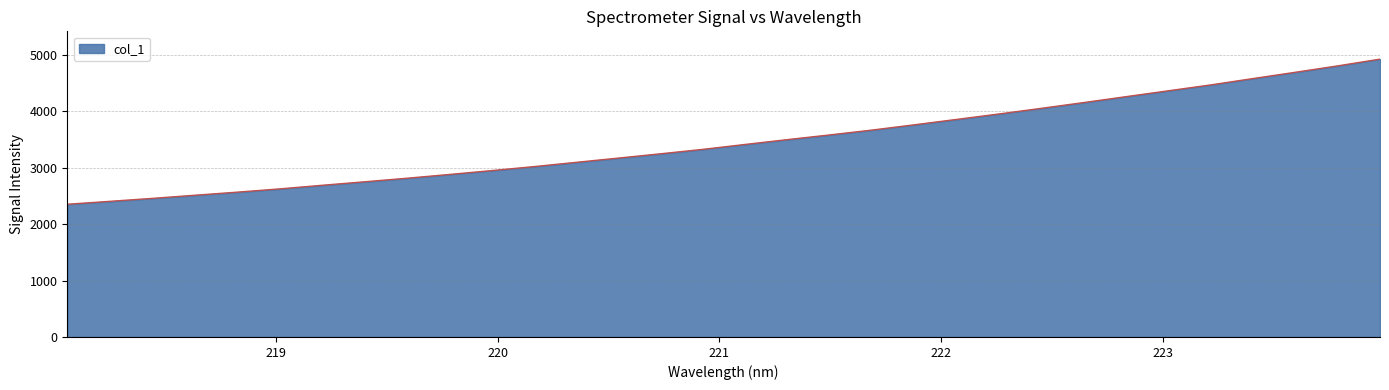

What is the difference between the maximum and minimum values?

2572.7